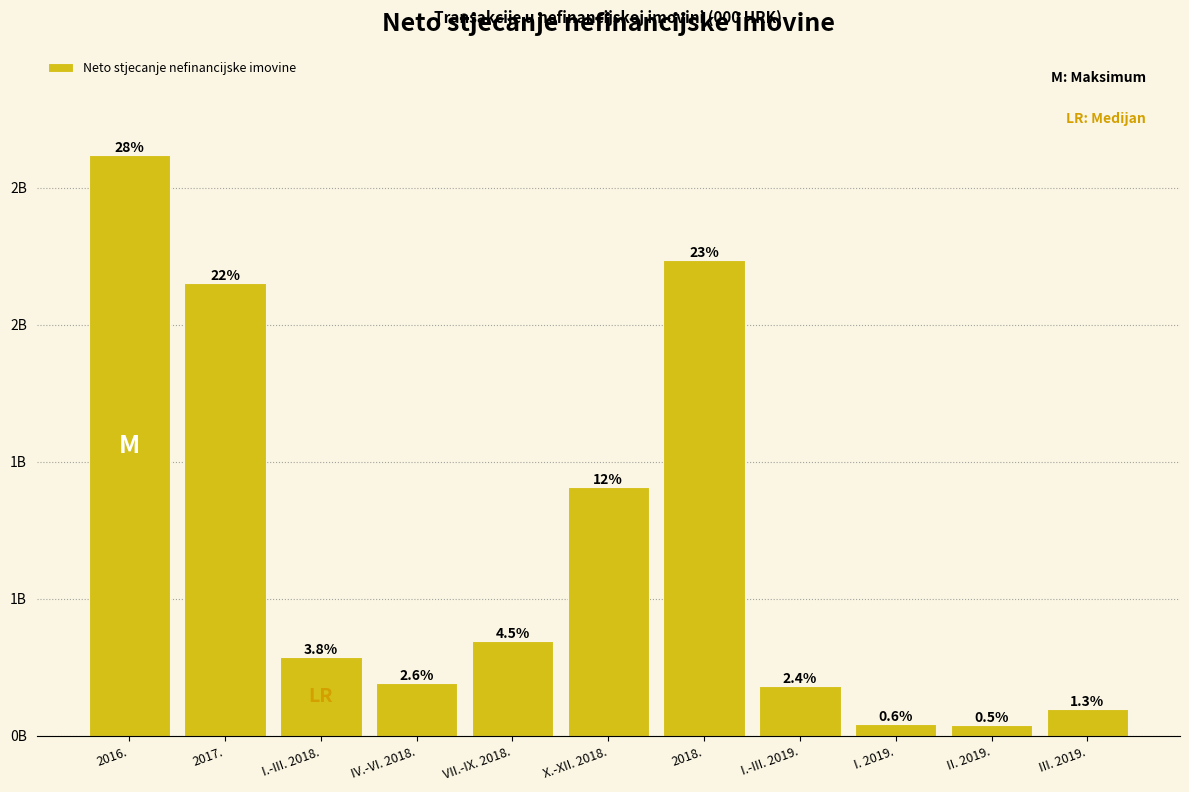

Does the chart contain any negative values?

No